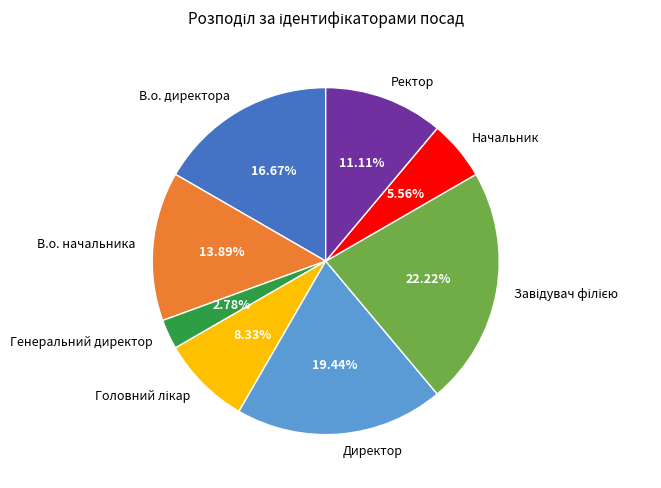

How much of the chart is everything except В.о. начальника?

86.1%